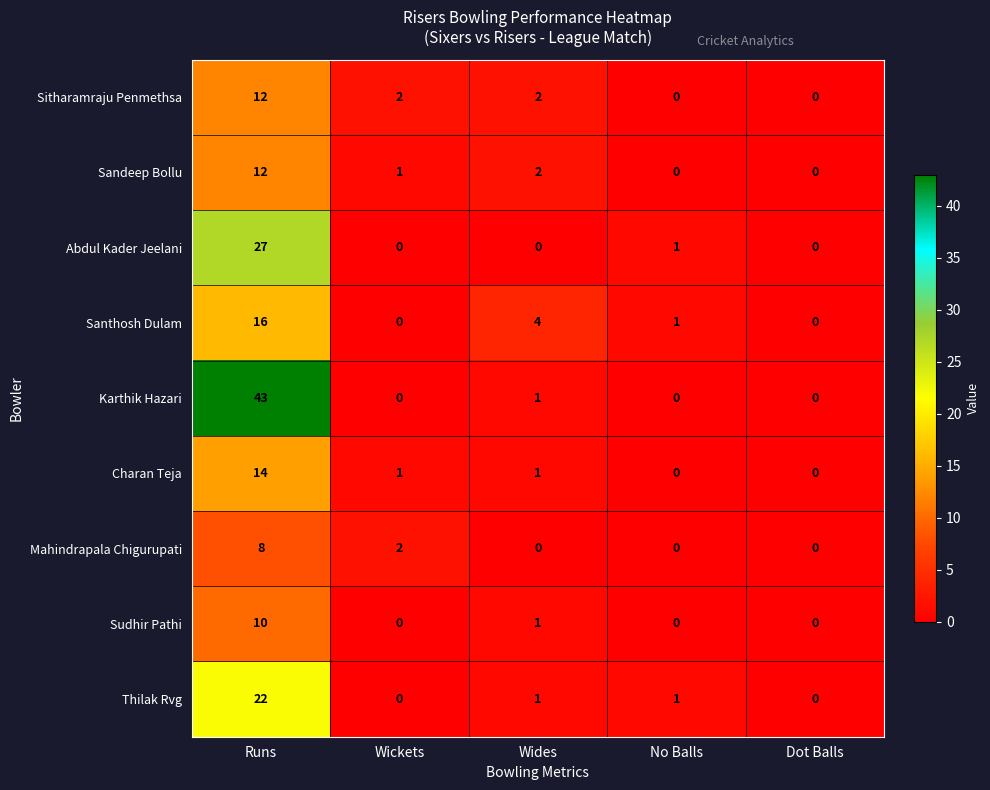

How many categories are shown in the chart?

5